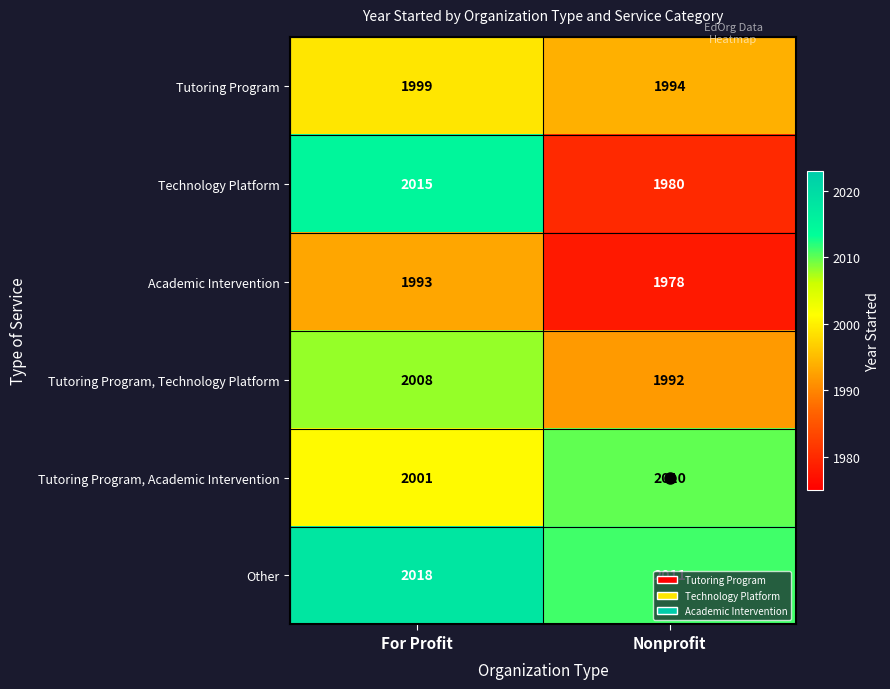

The Tutoring Program series shows 2957 at Nonprofit. True or false?

False